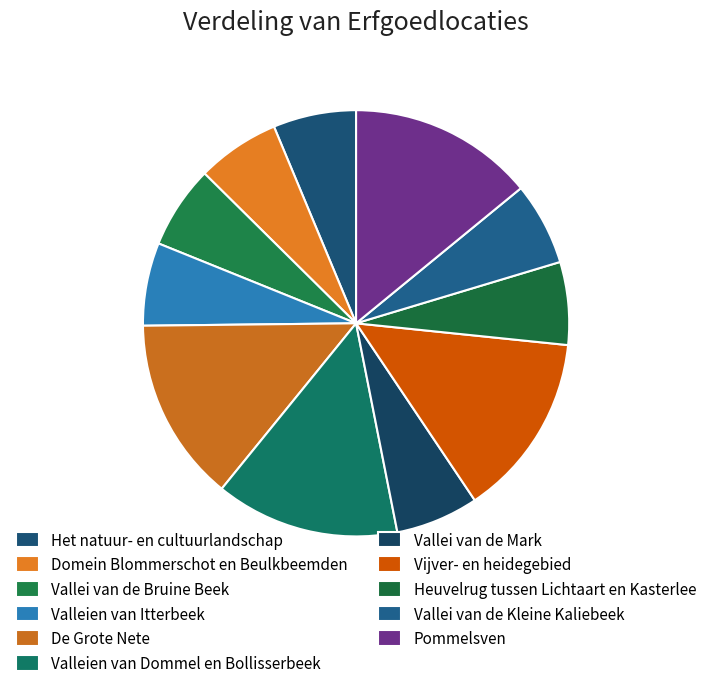

Does any single category account for the majority?

No